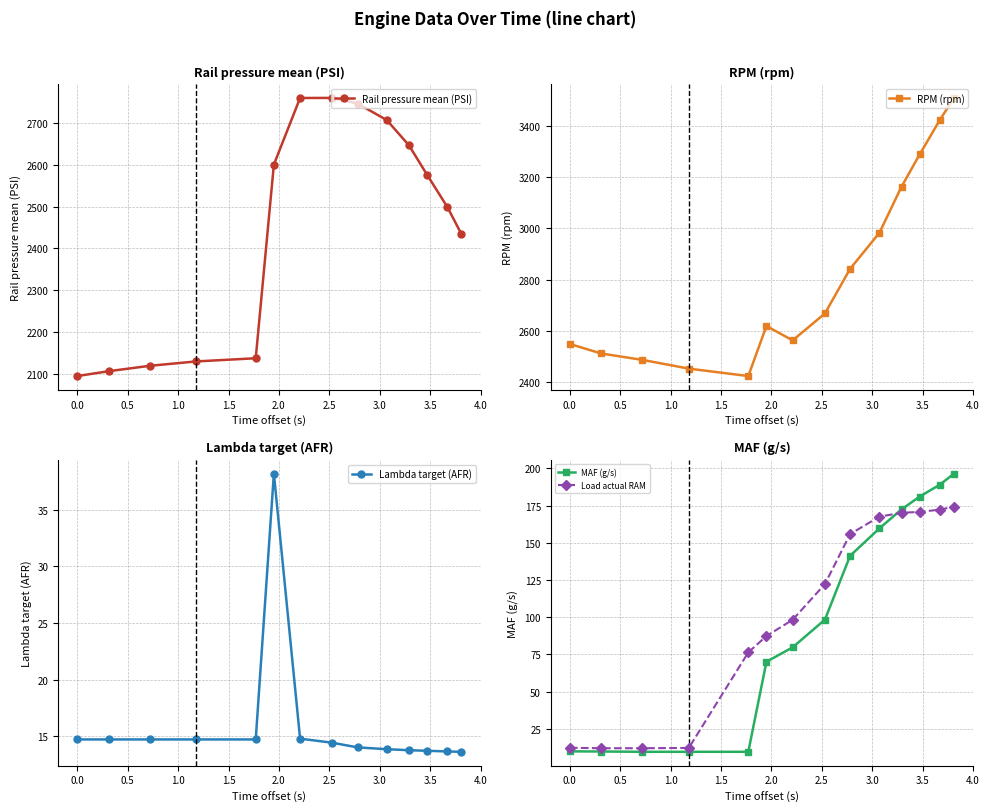

What is the value of the RPM (rpm) point at the 2nd from the left?

2512